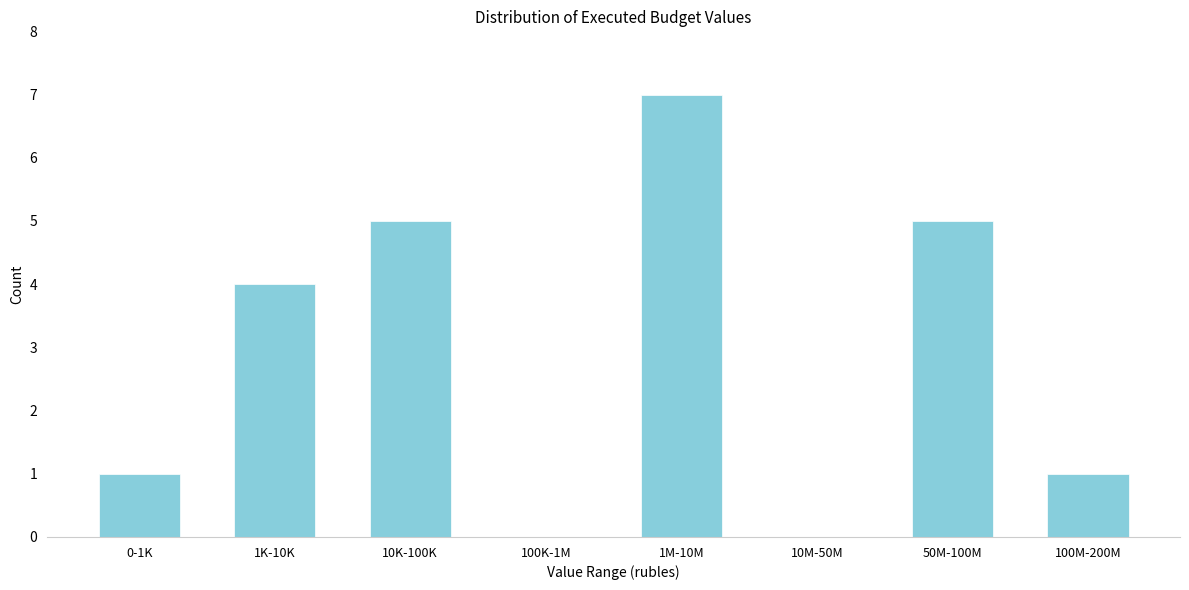

Reading left to right, transcribe all the data shown in this chart.

0-1K=1	1K-10K=4	10K-100K=5	100K-1M=0	1M-10M=7	10M-50M=0	50M-100M=5	100M-200M=1